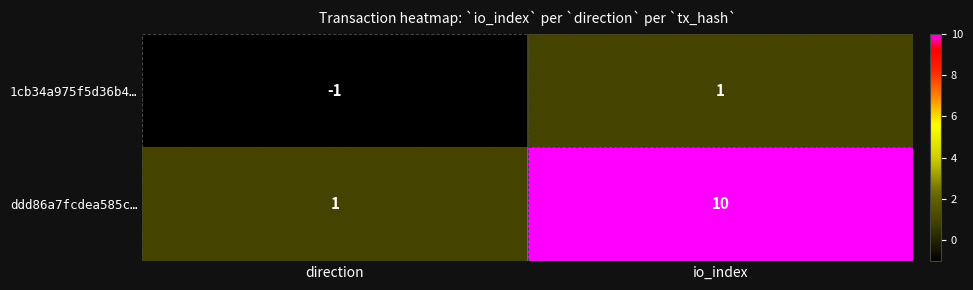

True or false: ddd86a7fcdea585c… has a value of 3 at io_index.

False